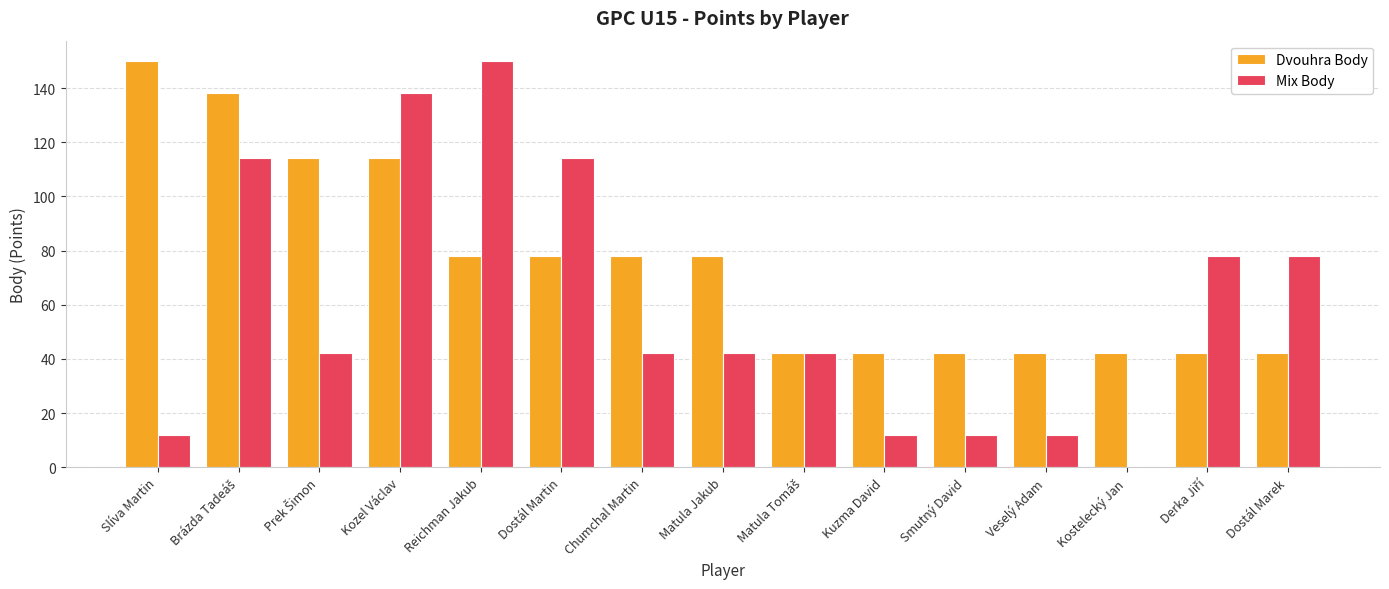

What is the total value across all series at Chumchal Martin?

120